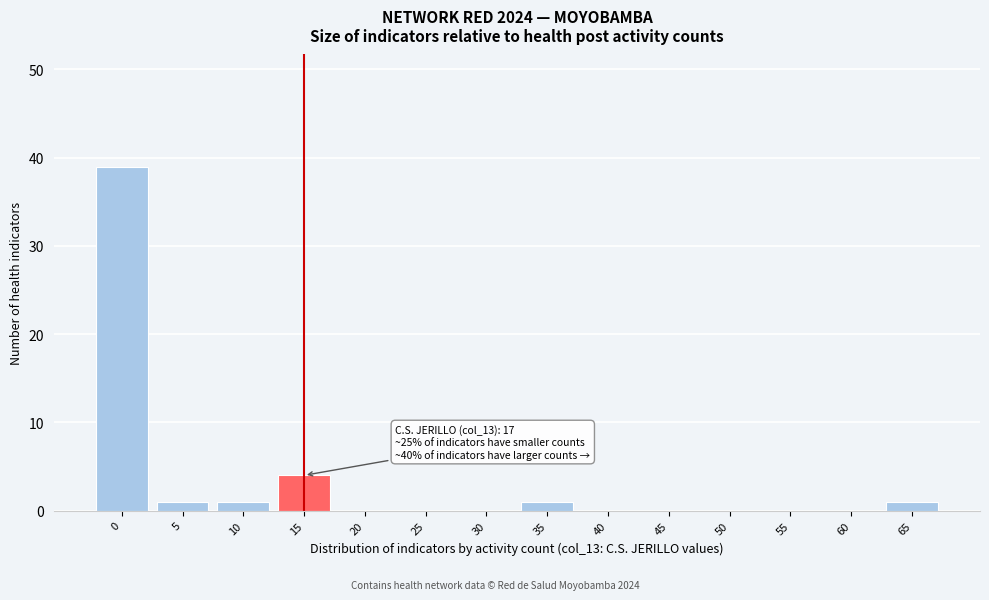

Reading right to left, list all the values displayed in this chart.

65=1	60=0	55=0	50=0	45=0	40=0	35=1	30=0	25=0	20=0	15=4	10=1	5=1	0=39